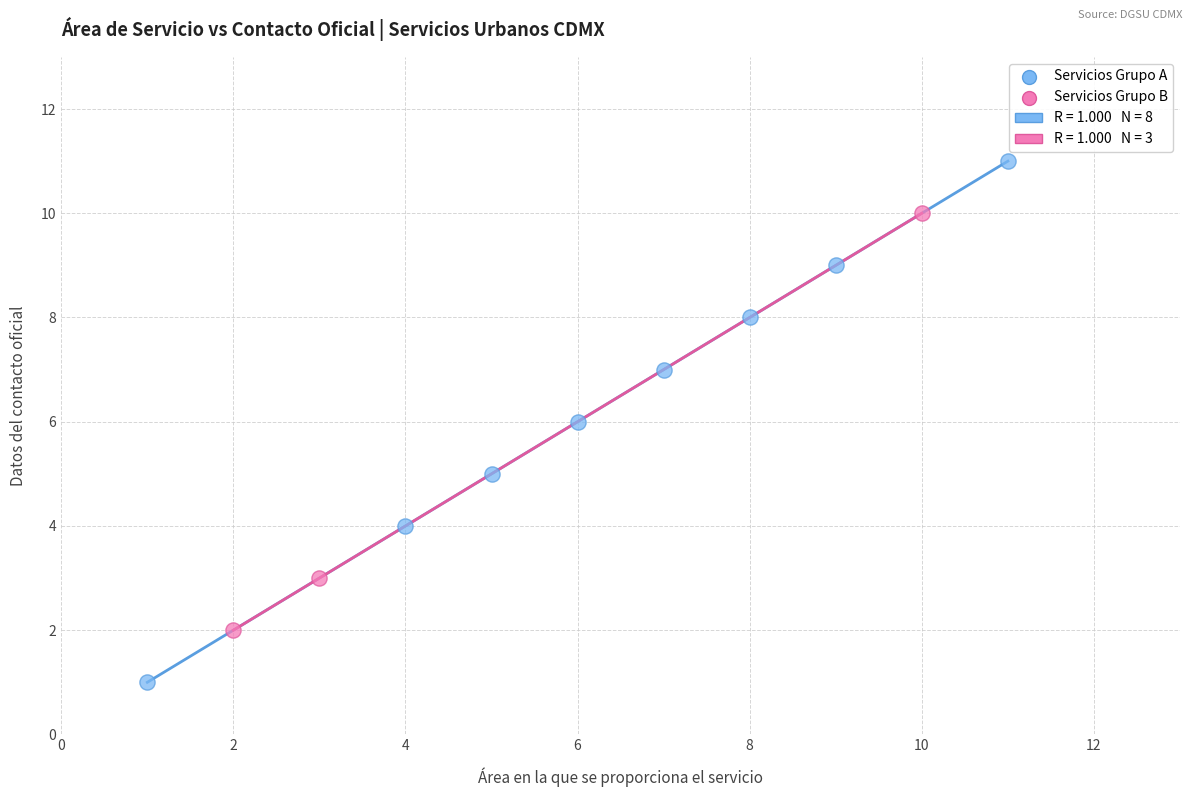

Which series has the largest Y range (max minus min)?

Servicios Grupo A